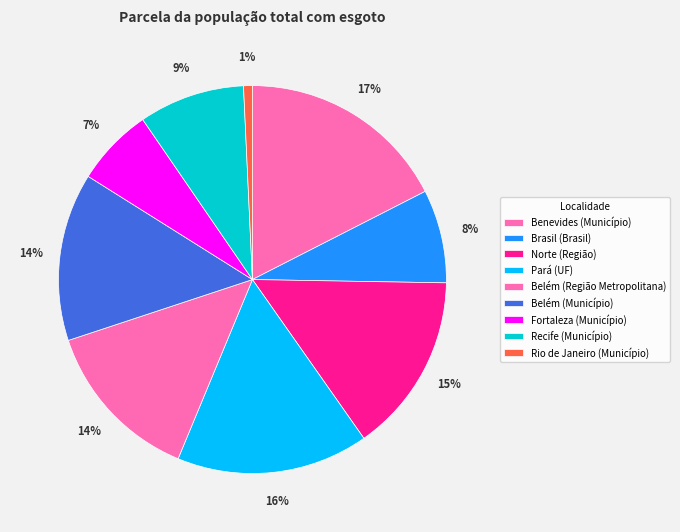

To the nearest percent, what percentage of the pie is Pará (UF)?

16%